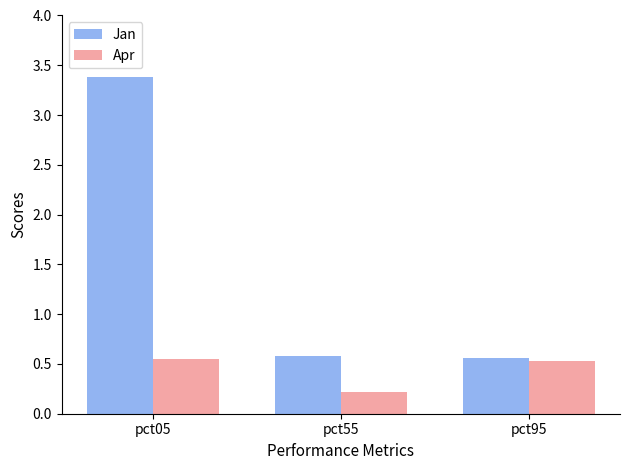

What is the total value across all series at pct95?

1.1